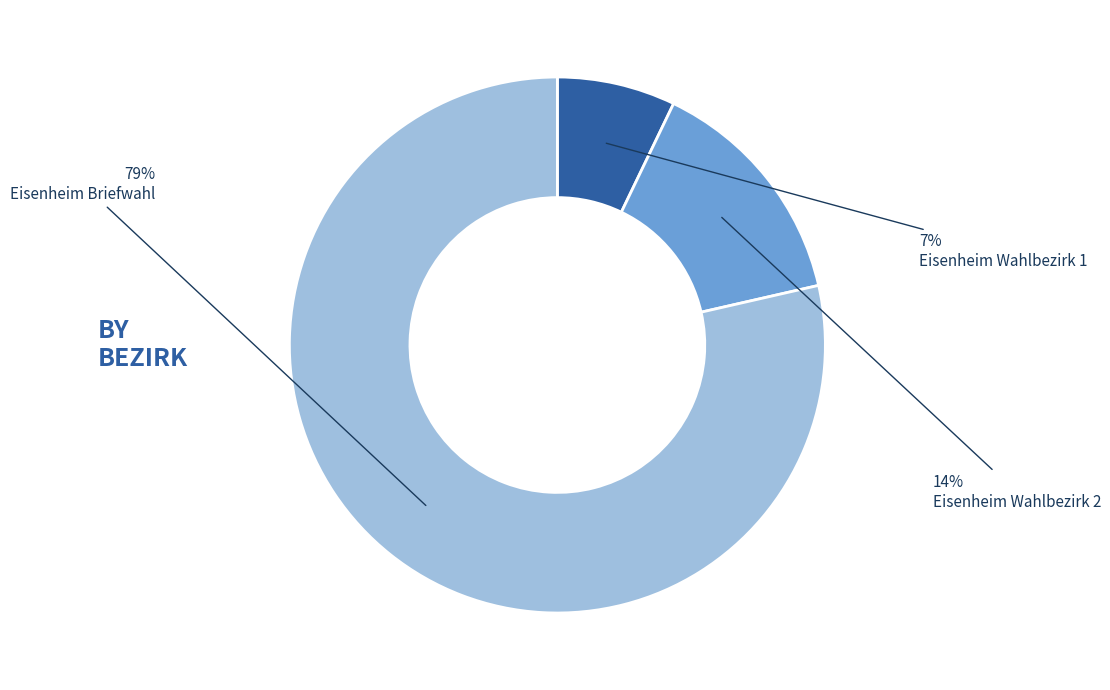

Is there any slice that represents more than half of the pie?

Yes